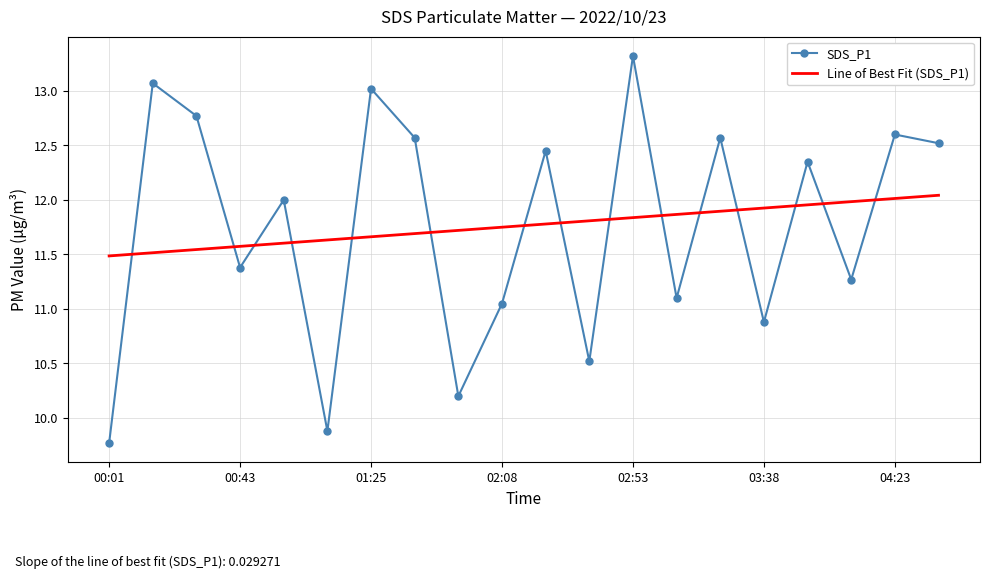

True or false: Line of Best Fit (SDS_P1) and SDS_P1 intersect in this chart.

True